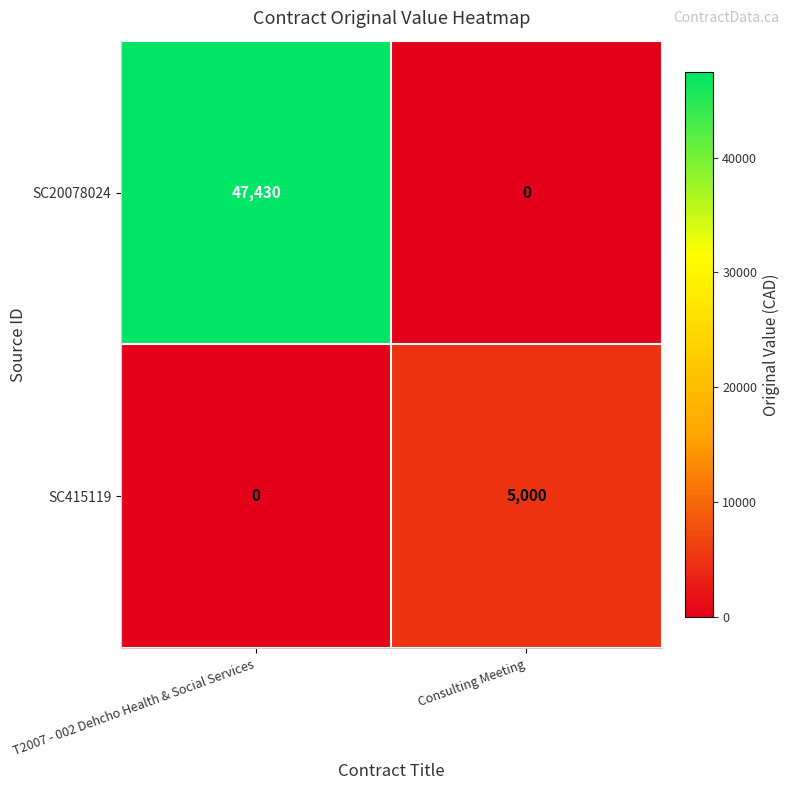

Rank the series by their maximum value, from highest to lowest.

SC20078024, SC415119